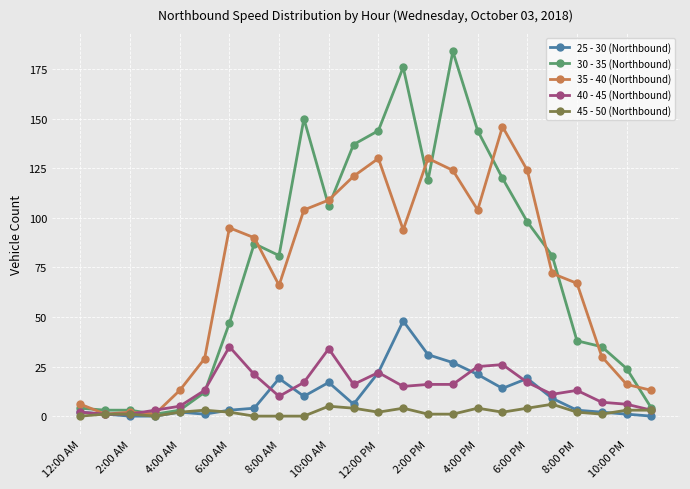

What is the greatest value displayed?

184